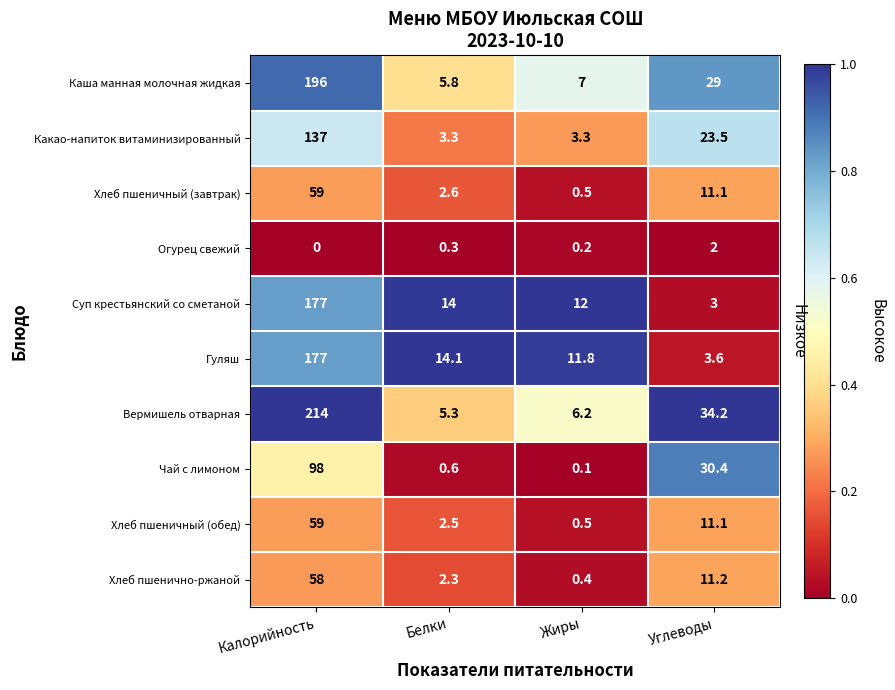

Which series has the largest total across all categories?

Вермишель отварная